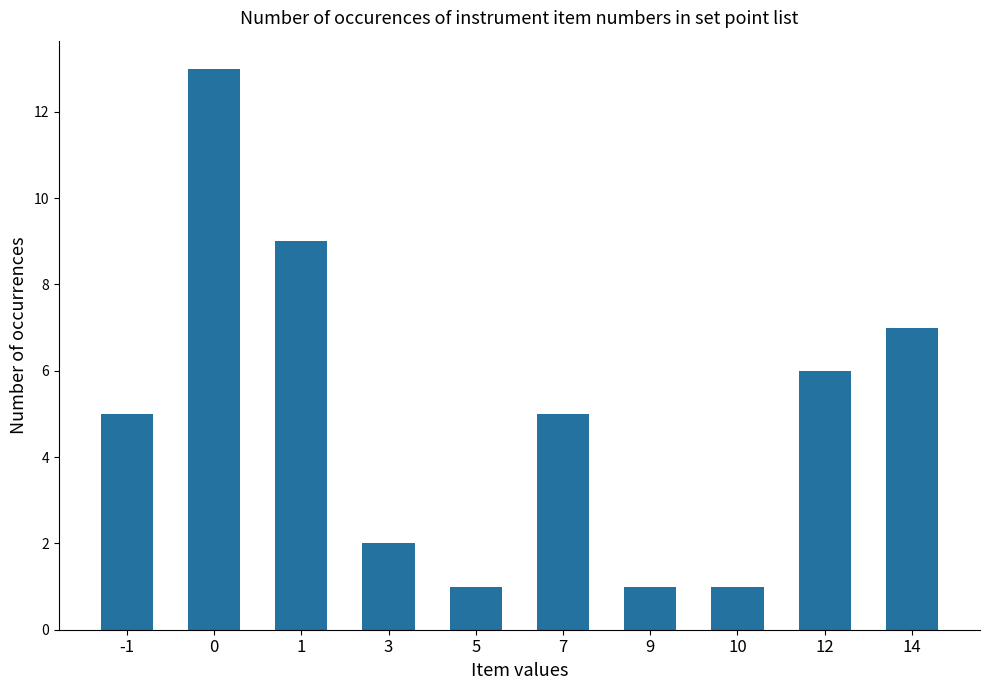

What is the maximum value shown in the chart?

13